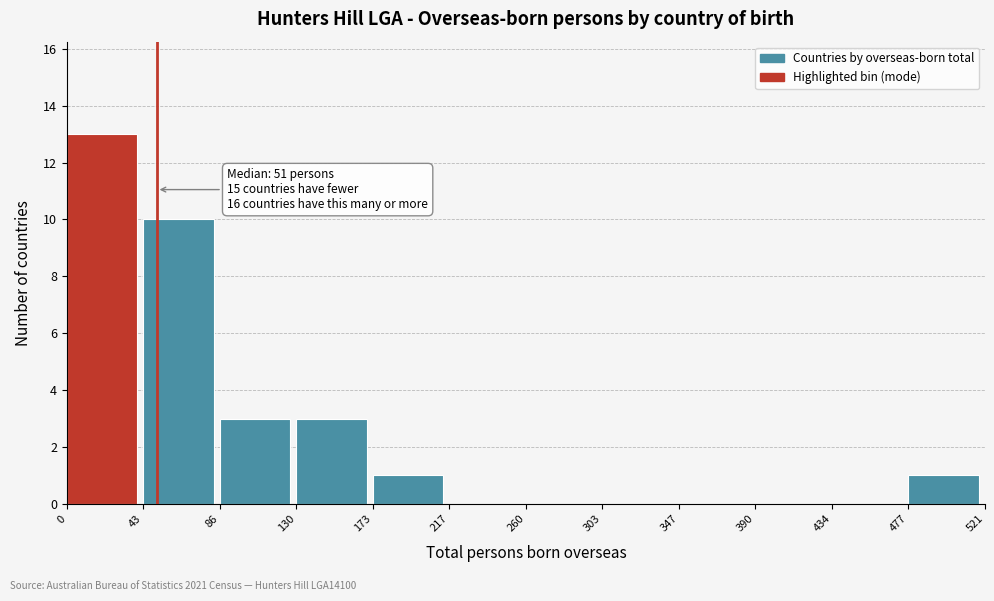

Which range on the x-axis has the tallest bar?

0 to 43